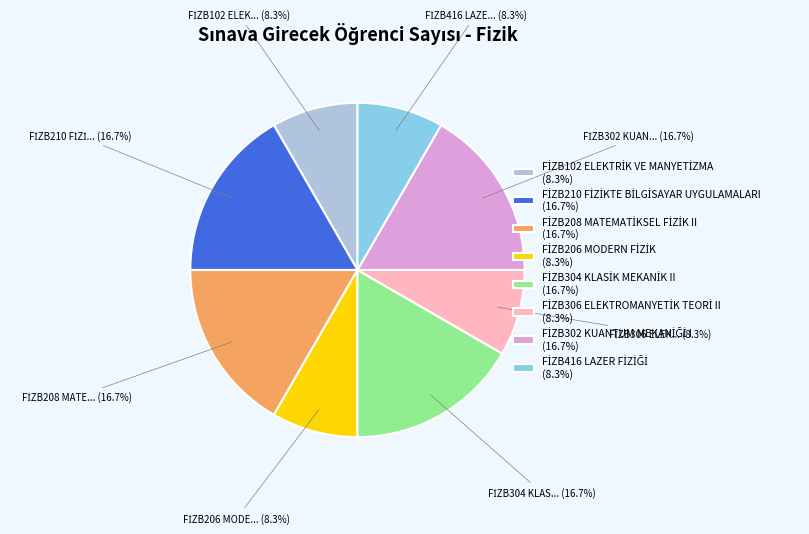

Does any single category account for the majority?

No